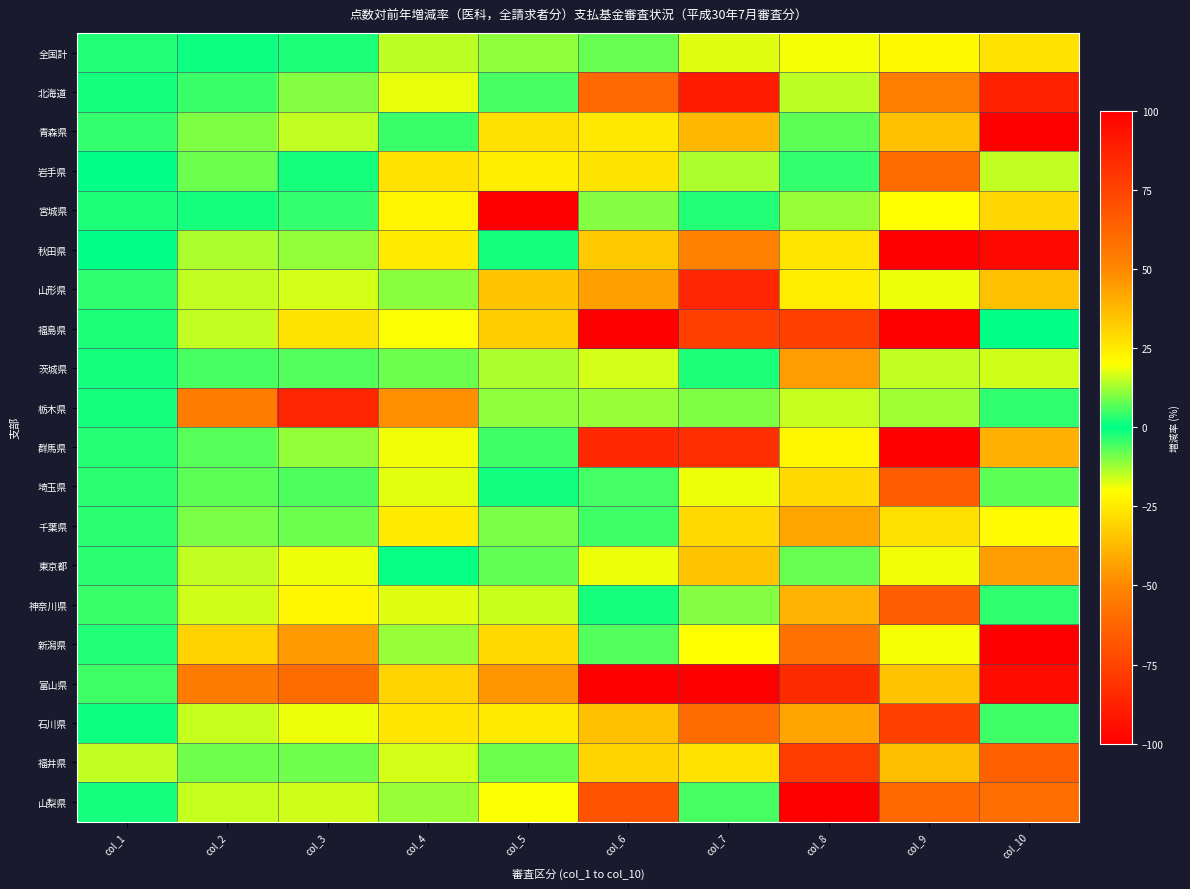

What is the greatest value displayed?

100.0